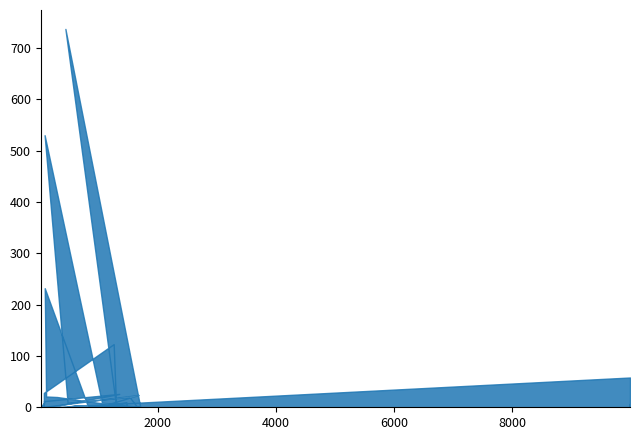

What is the greatest value displayed?

737